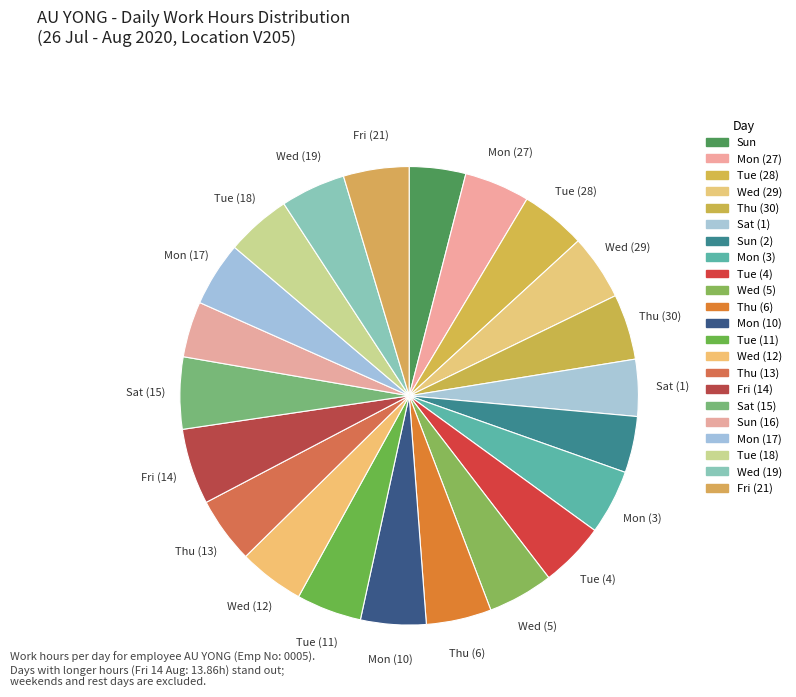

Does Thu (13) account for over 50% of the chart?

No